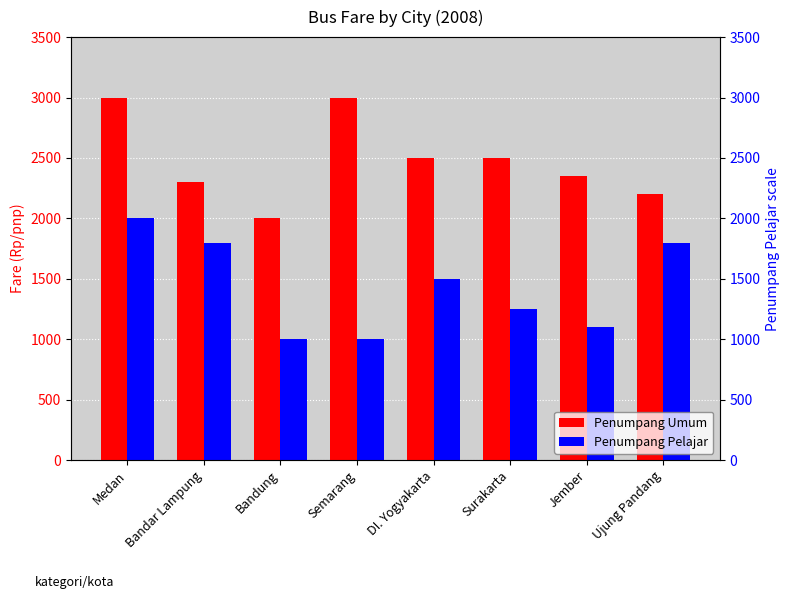

List the series in order of their peak value, highest first.

Penumpang Umum, Penumpang Pelajar